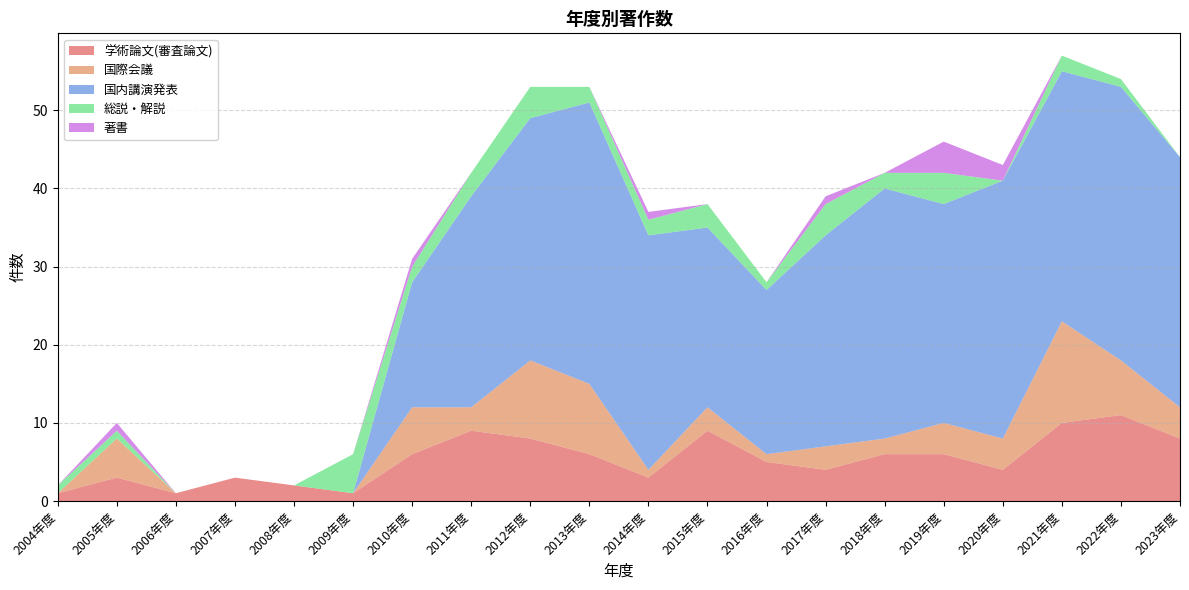

Reading right to left, what are all the values shown in this chart?

学術論文(審査論文): 2023年度=8	2022年度=11	2021年度=10	2020年度=4	2019年度=6	2018年度=6	2017年度=4	2016年度=5	2015年度=9	2014年度=3	2013年度=6	2012年度=8	2011年度=9	2010年度=6	2009年度=1	2008年度=2	2007年度=3	2006年度=1	2005年度=3	2004年度=1
国際会議: 2023年度=4	2022年度=7	2021年度=13	2020年度=4	2019年度=4	2018年度=2	2017年度=3	2016年度=1	2015年度=3	2014年度=1	2013年度=9	2012年度=10	2011年度=3	2010年度=6	2009年度=0	2008年度=0	2007年度=0	2006年度=0	2005年度=5	2004年度=0
国内講演発表: 2023年度=32	2022年度=35	2021年度=32	2020年度=33	2019年度=28	2018年度=32	2017年度=27	2016年度=21	2015年度=23	2014年度=30	2013年度=36	2012年度=31	2011年度=27	2010年度=16	2009年度=0	2008年度=0	2007年度=0	2006年度=0	2005年度=0	2004年度=0
総説・解説: 2023年度=0	2022年度=1	2021年度=2	2020年度=0	2019年度=4	2018年度=2	2017年度=4	2016年度=1	2015年度=3	2014年度=2	2013年度=2	2012年度=4	2011年度=3	2010年度=2	2009年度=5	2008年度=0	2007年度=0	2006年度=0	2005年度=1	2004年度=1
著書: 2023年度=0	2022年度=0	2021年度=0	2020年度=2	2019年度=4	2018年度=0	2017年度=1	2016年度=0	2015年度=0	2014年度=1	2013年度=0	2012年度=0	2011年度=0	2010年度=1	2009年度=0	2008年度=0	2007年度=0	2006年度=0	2005年度=1	2004年度=0